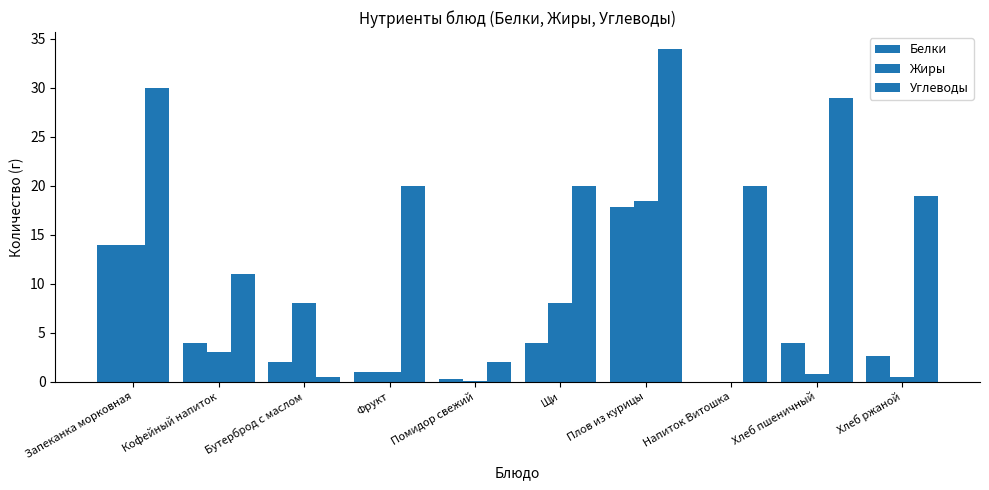

What is the total value across all series at Напиток Витошка?

20.0